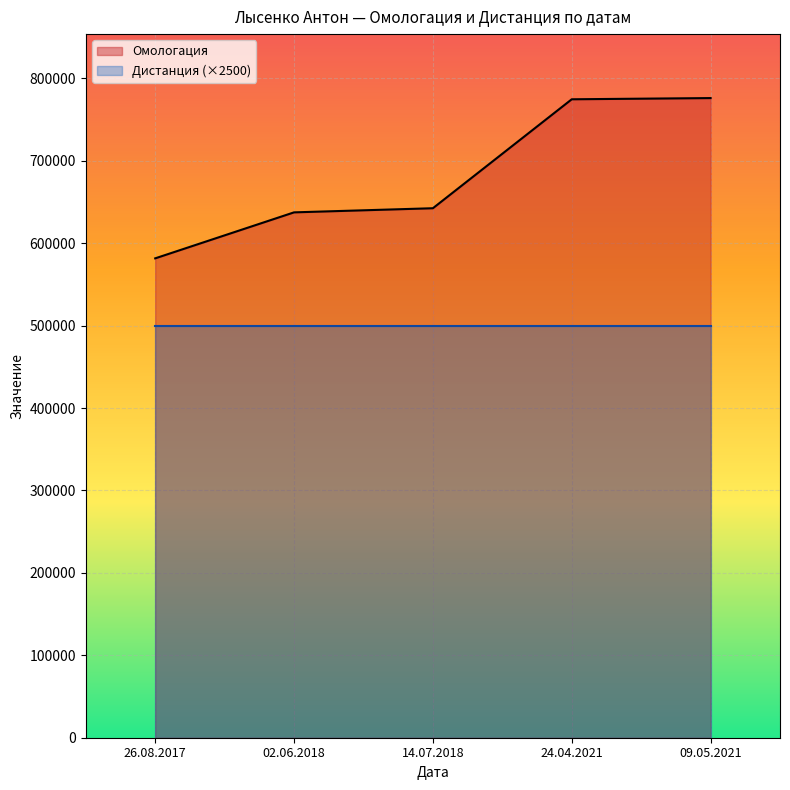

List the labels in order of value, largest first.

09.05.2021, 24.04.2021, 14.07.2018, 02.06.2018, 26.08.2017